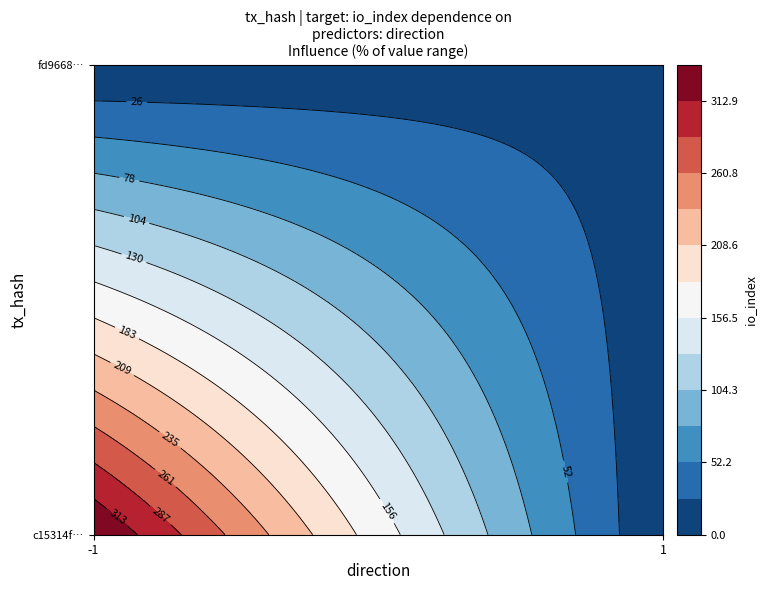

Reading left to right, list all the values displayed in this chart.

c15314f58789aee828c7241d46aa6beec0fbb96: direction=-1	io_index=339
fd9668095f9a81c143746bd2c4b4ed895d0e3c8: direction=1	io_index=17